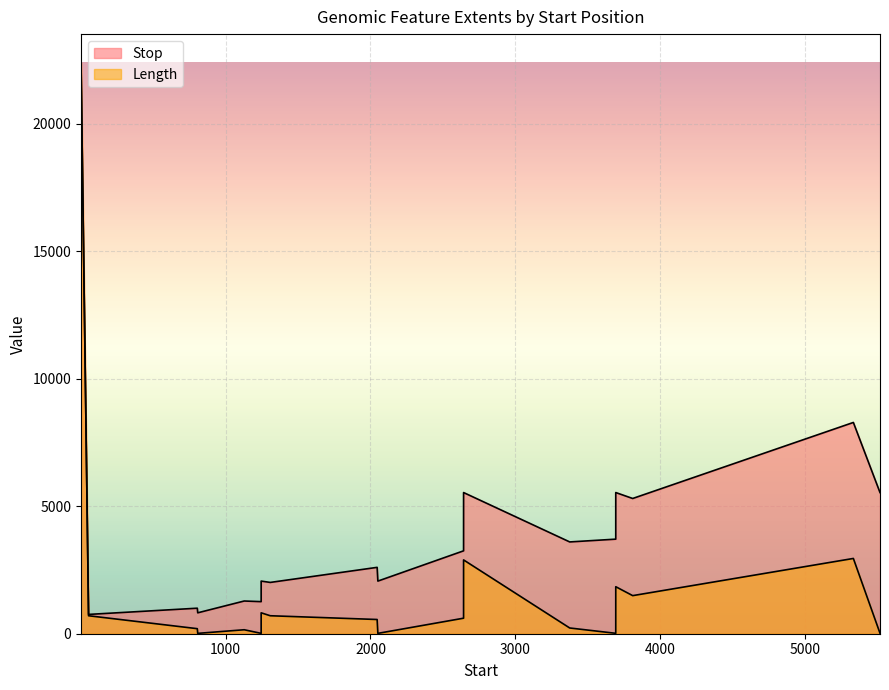

Rank the series at 2643 from lowest to highest value.

Length, Stop